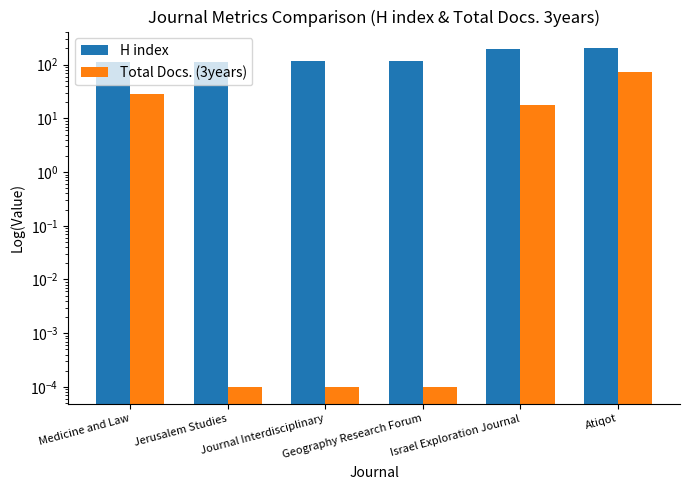

What is the total value across all series at Journal Interdisciplinary?

116.0